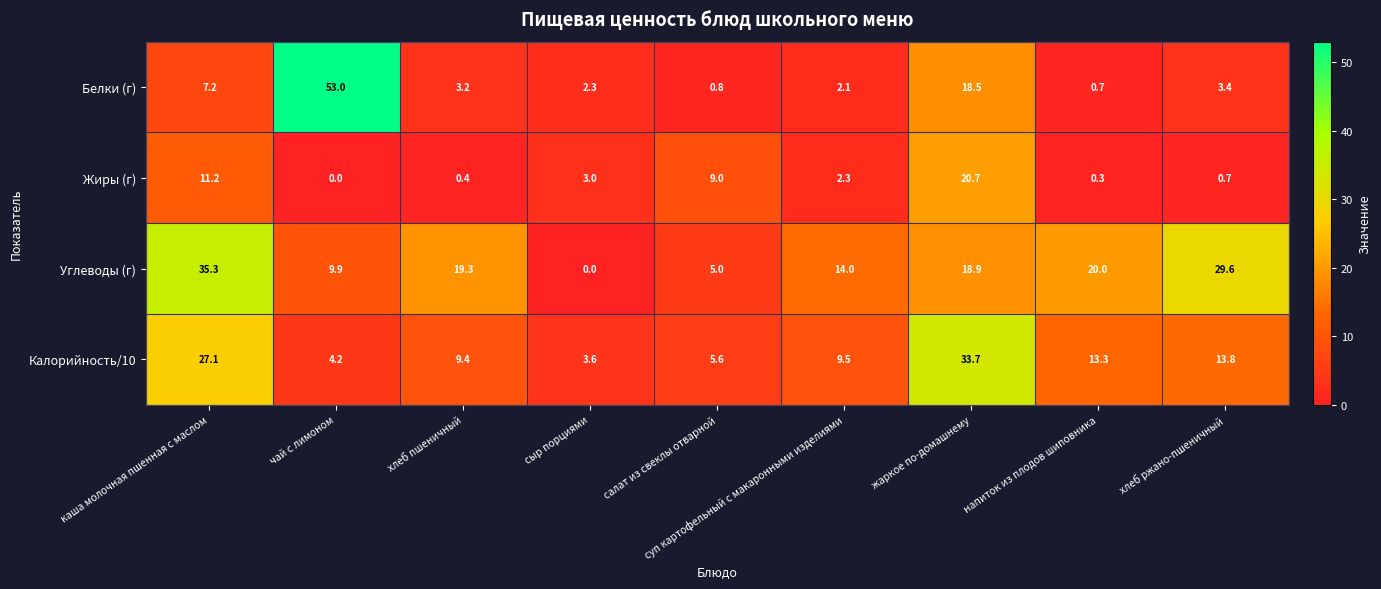

Where is Белки (г) nearest to the value 26?

жаркое по-домашнему